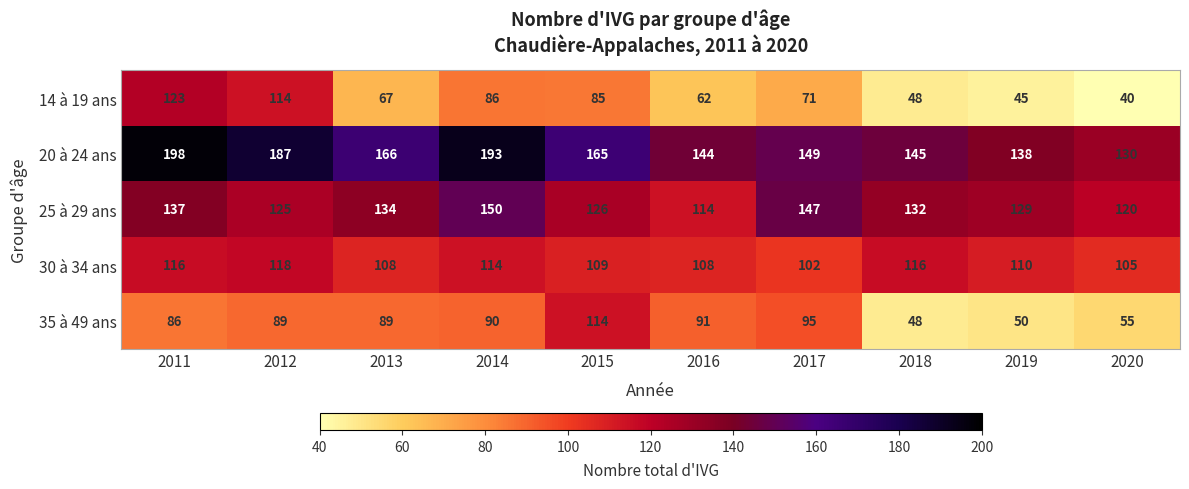

Which series has the largest range (max minus min)?

14 à 19 ans